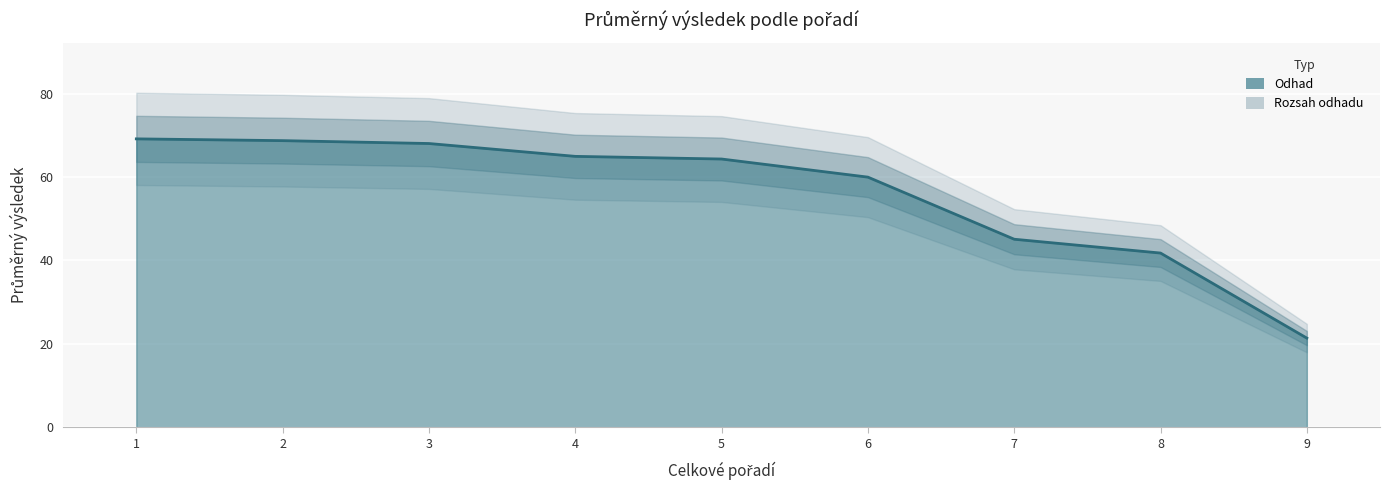

How many lines are shown in the chart?

1